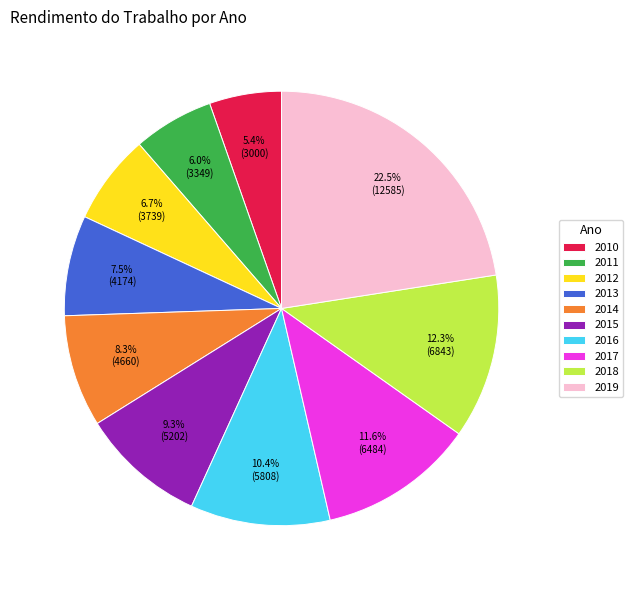

Does any single category account for the majority?

No